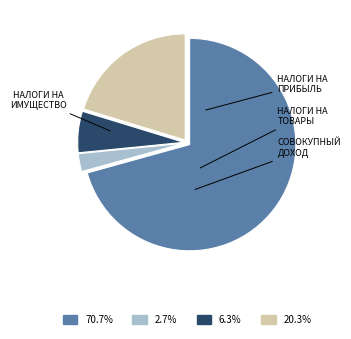

Is there any slice that represents more than half of the pie?

Yes